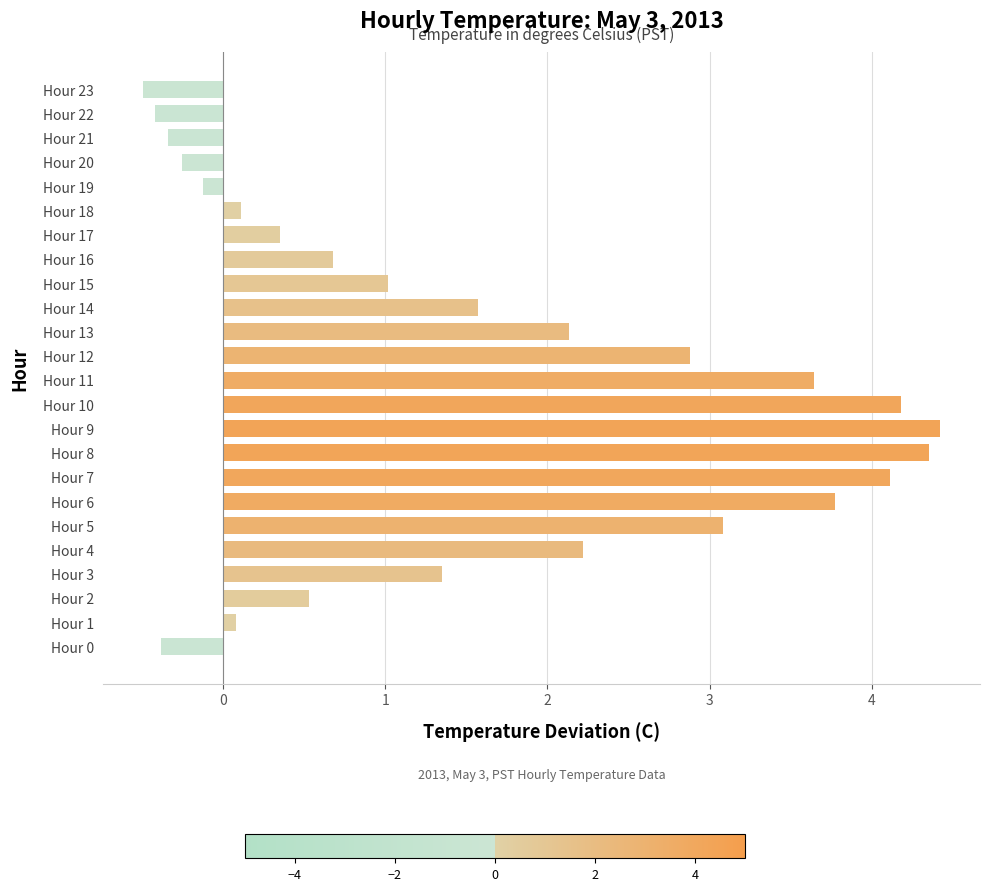

The chart shows a value of 0.6 at Hour 17. True or false?

False